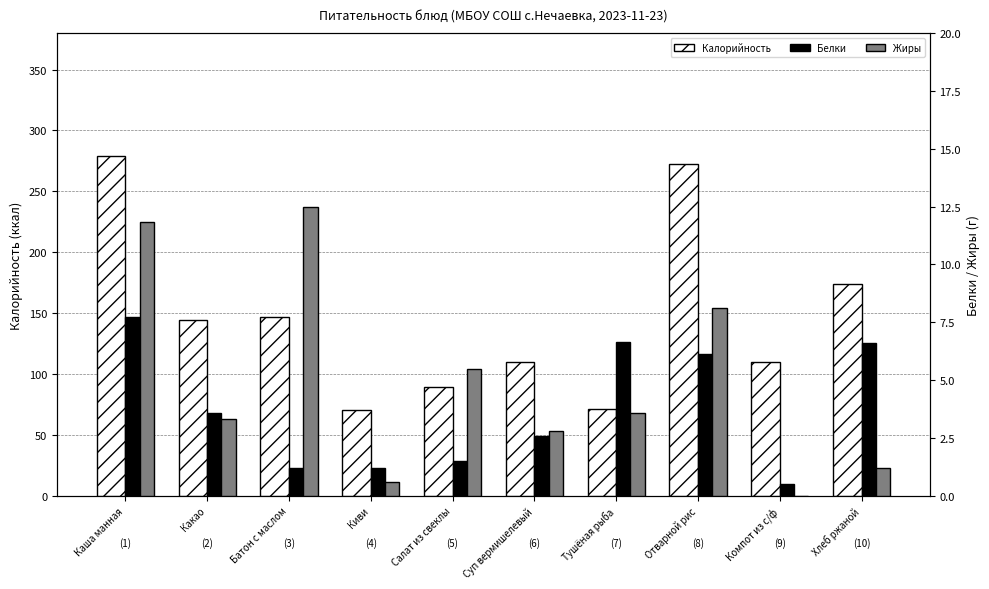

Where does the Калорийность series first go above 144?

Каша манная